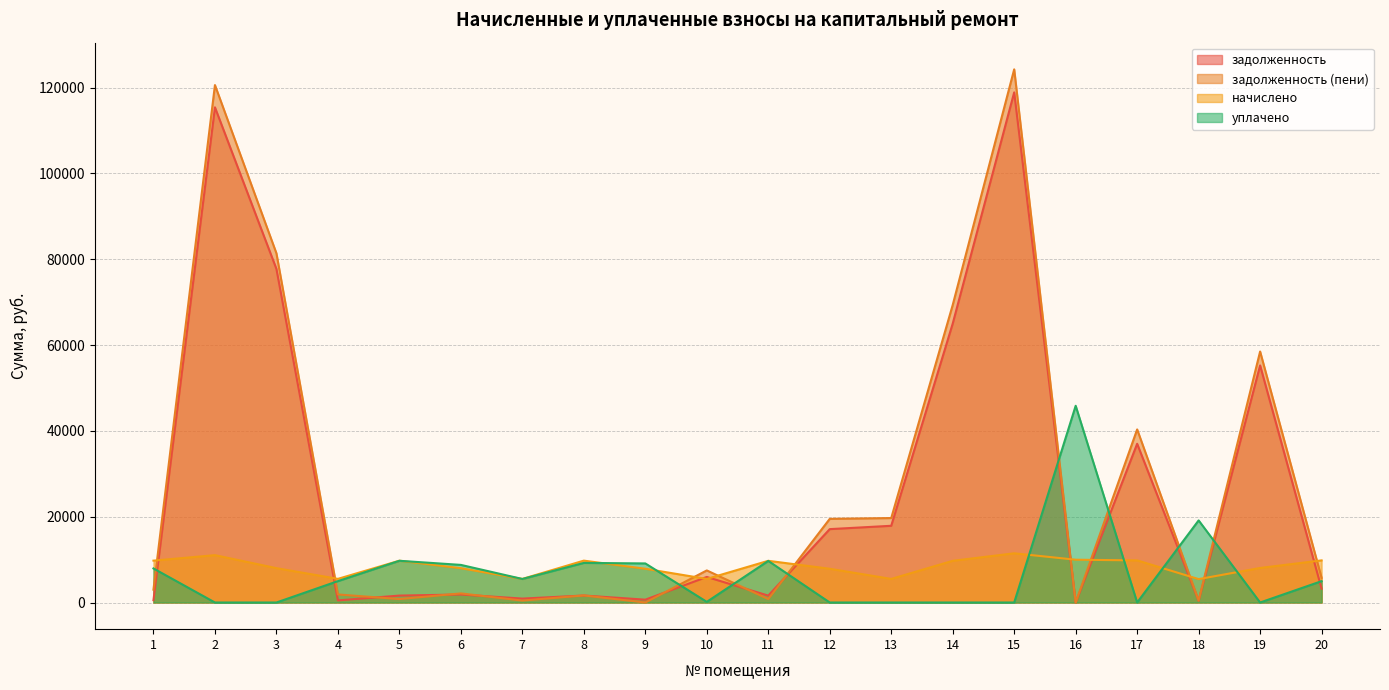

Does the chart display data point markers on the line(s)?

No